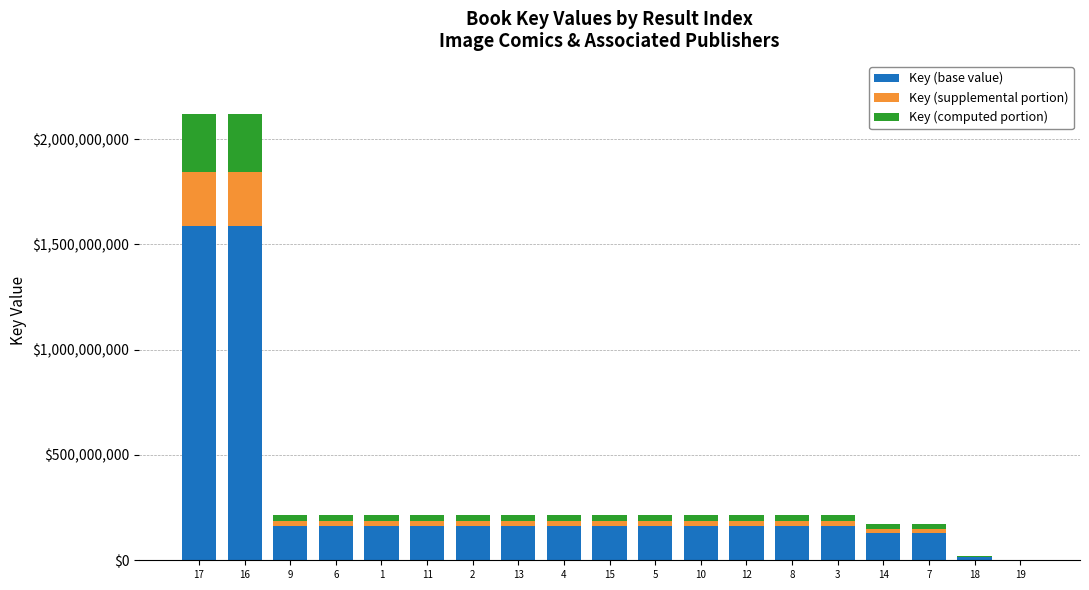

What is the highest value of the Key (base value) series?

1588394997.0